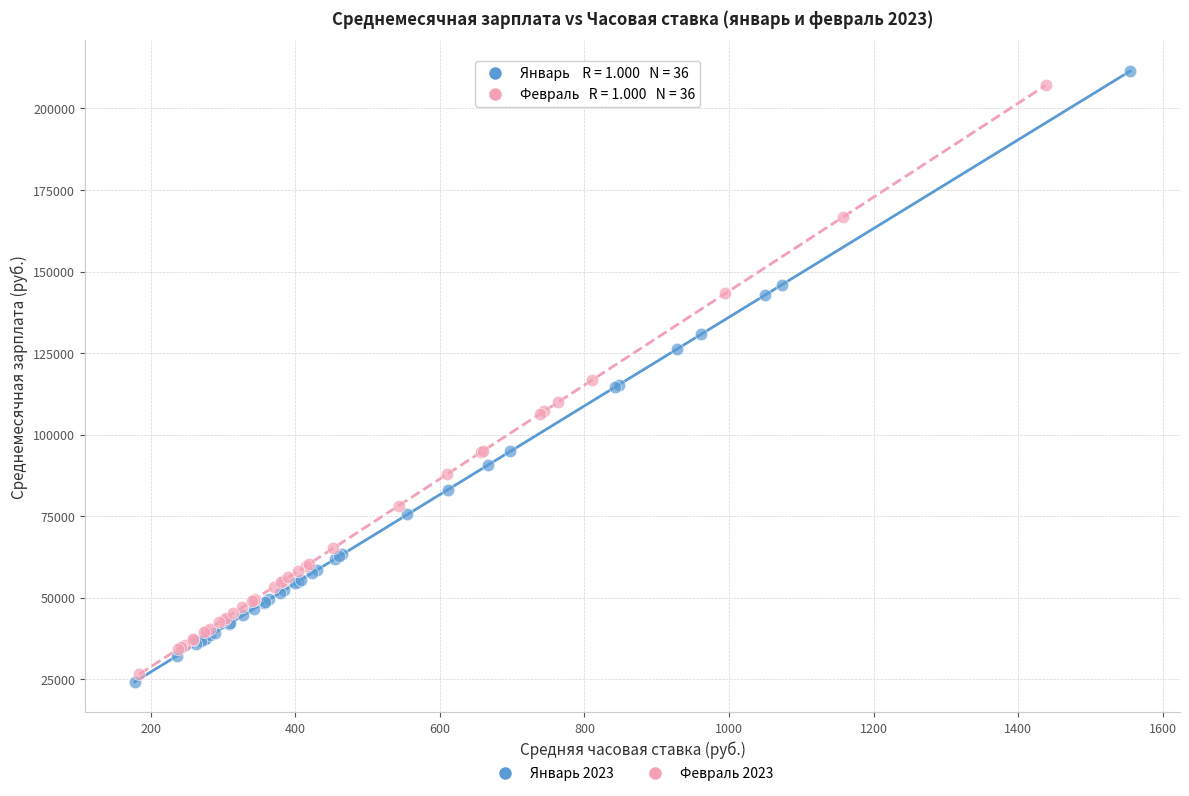

Which series has the largest Y range (max minus min)?

Январь 2023